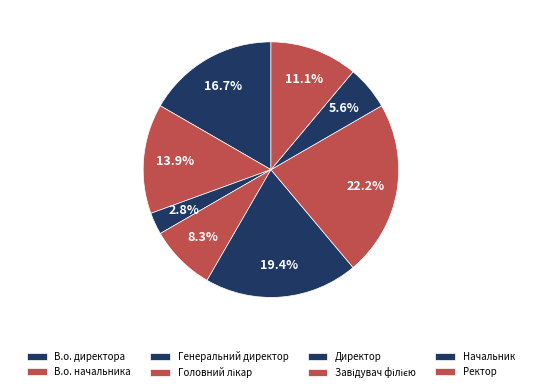

Is it true that В.о. директора is 17% of the pie?

True